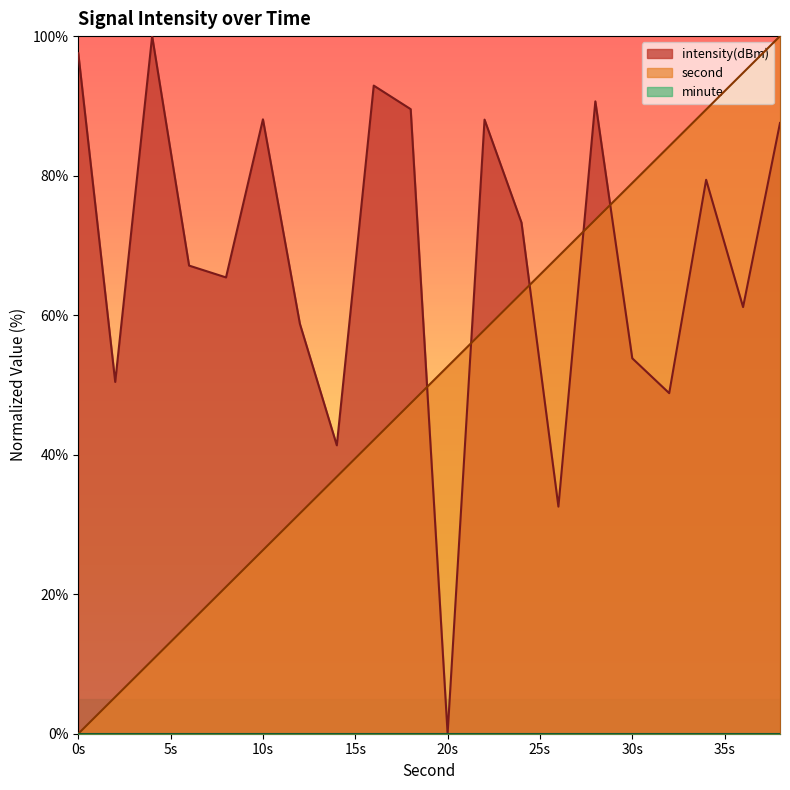

What is the maximum value for intensity(dBm)?

100.0